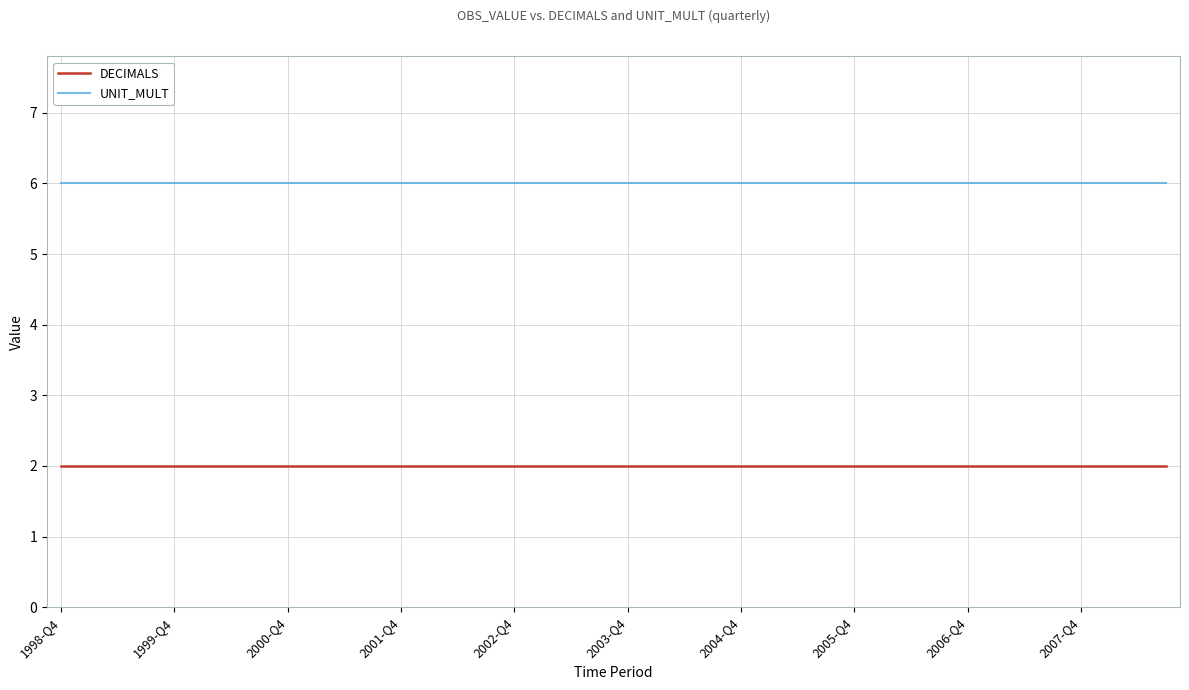

What is the maximum value for UNIT_MULT?

6